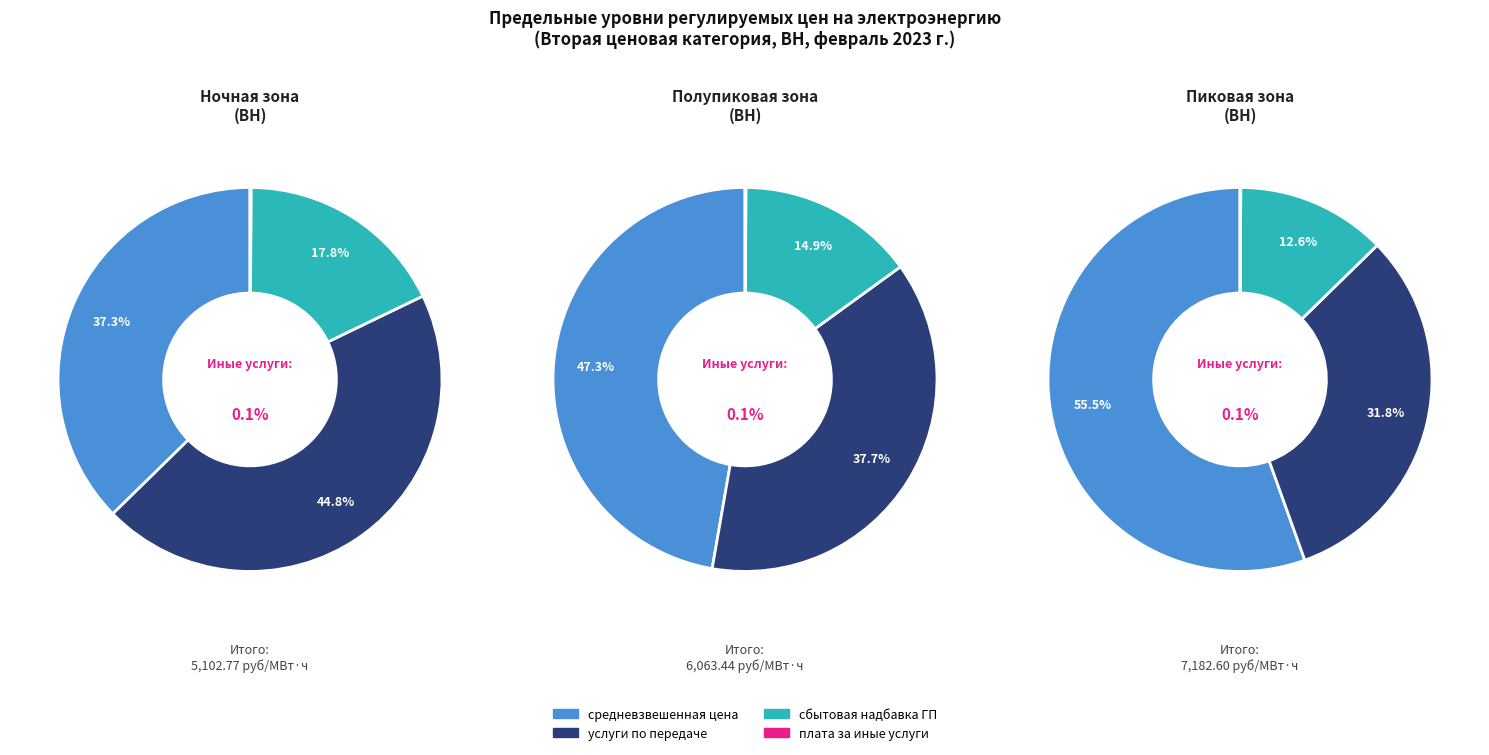

What portion of the pie excludes пиковая зона?

60.9%